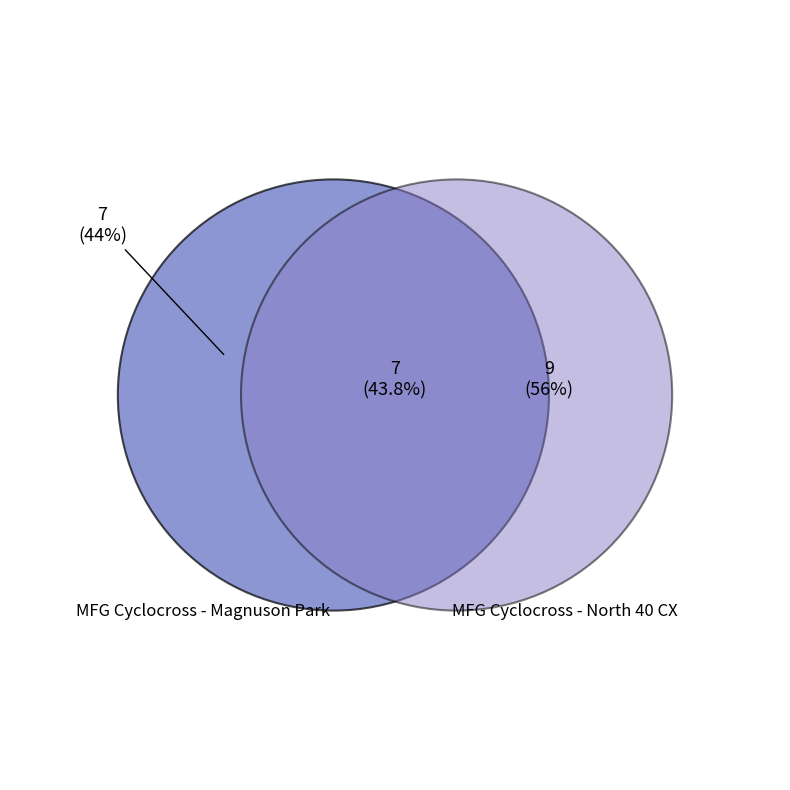

To the nearest percent, what percentage of the pie is MFG Cyclocross - Magnuson Park?

44%